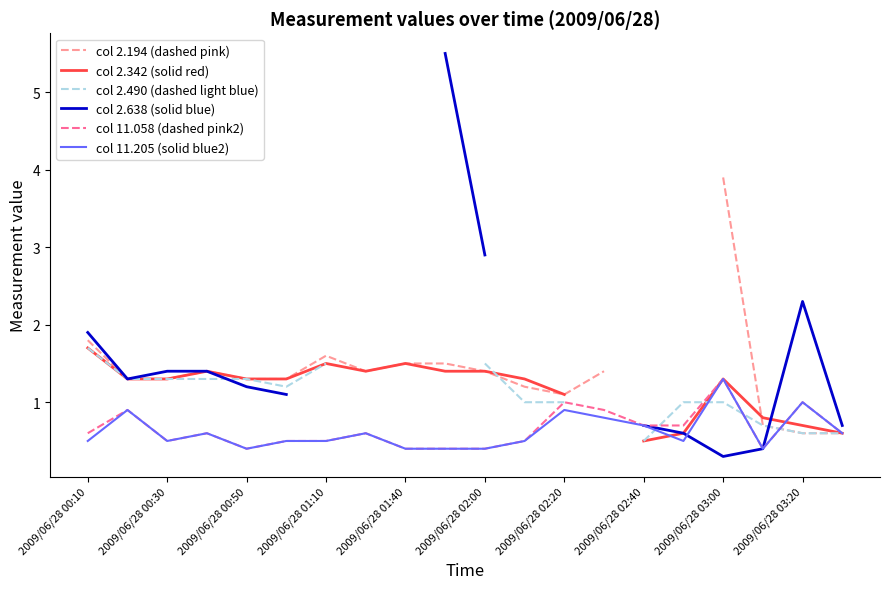

How many interior local valleys does the col 2.194 (dashed pink) series have?

2